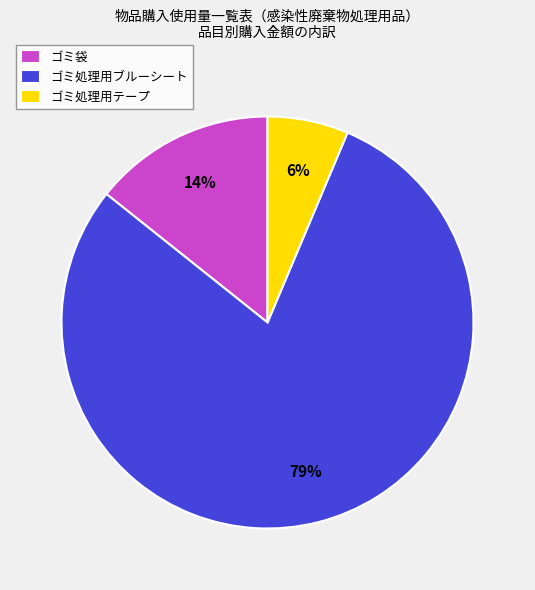

To the nearest percent, what is the average slice percentage?

33%